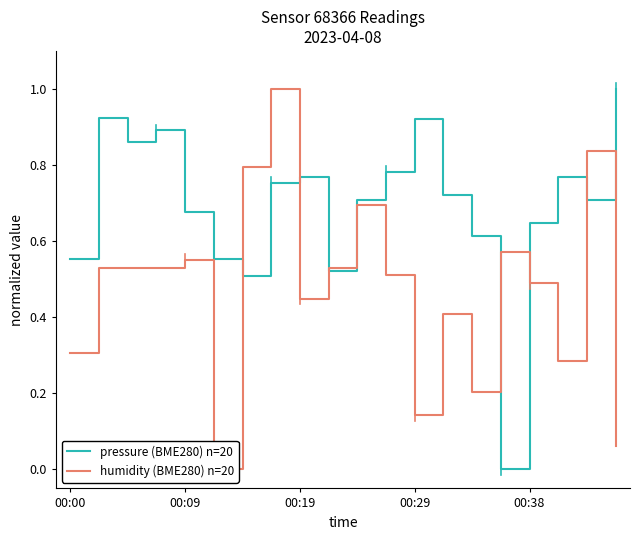

Where do pressure (BME280) n=20 and humidity (BME280) n=20 first cross each other?

5 and 6